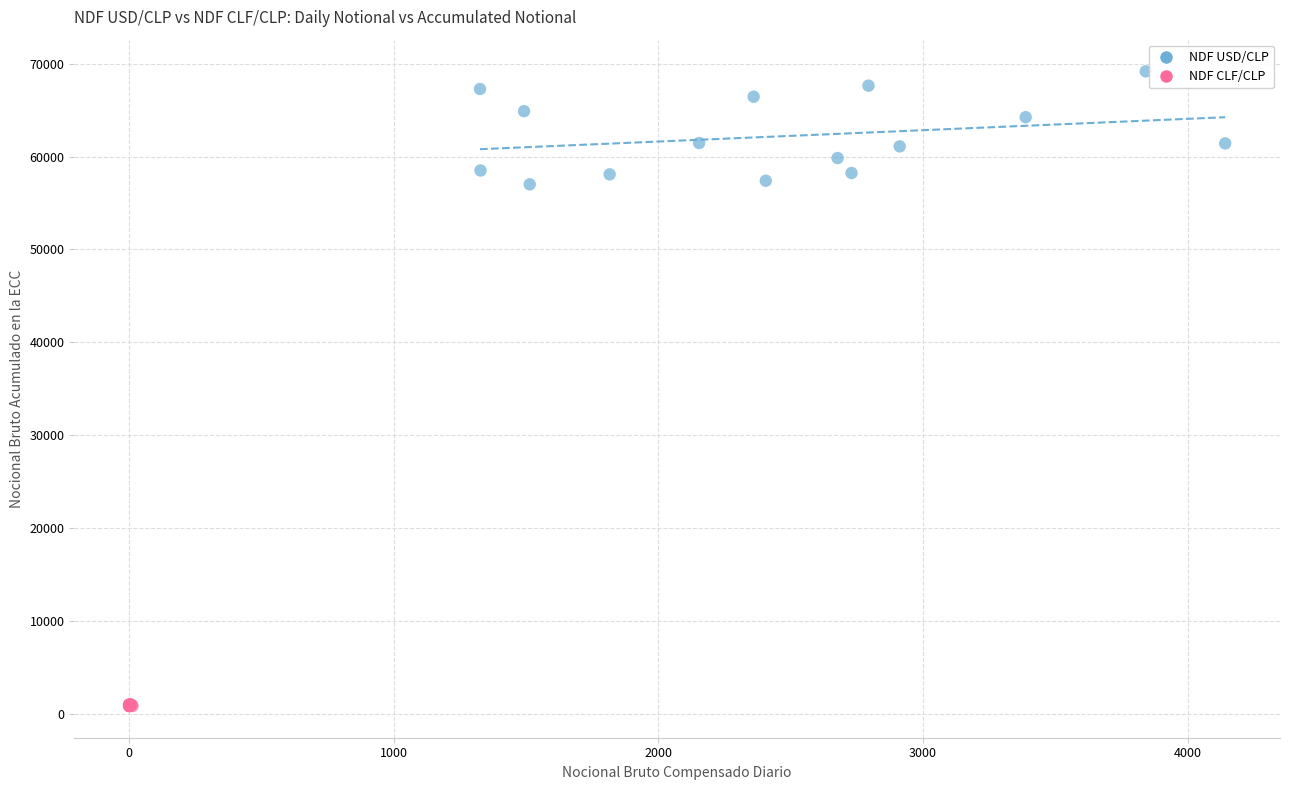

What are all the series names shown in the legend?

NDF USD/CLP, NDF CLF/CLP